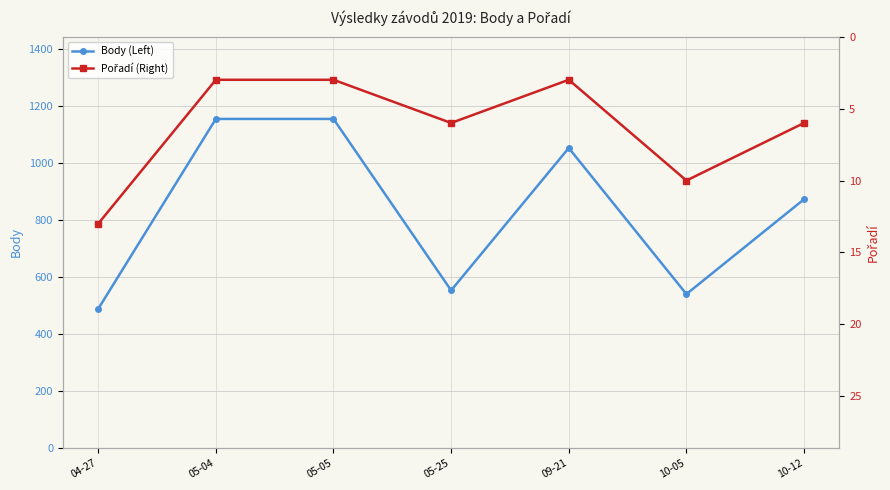

Reading left to right, extract all data points from this chart.

Body (Left): 04-27=489	05-04=1156	05-05=1156	05-25=554	09-21=1054	10-05=541	10-12=874
Pořadí (Right): 04-27=13	05-04=3	05-05=3	05-25=6	09-21=3	10-05=10	10-12=6